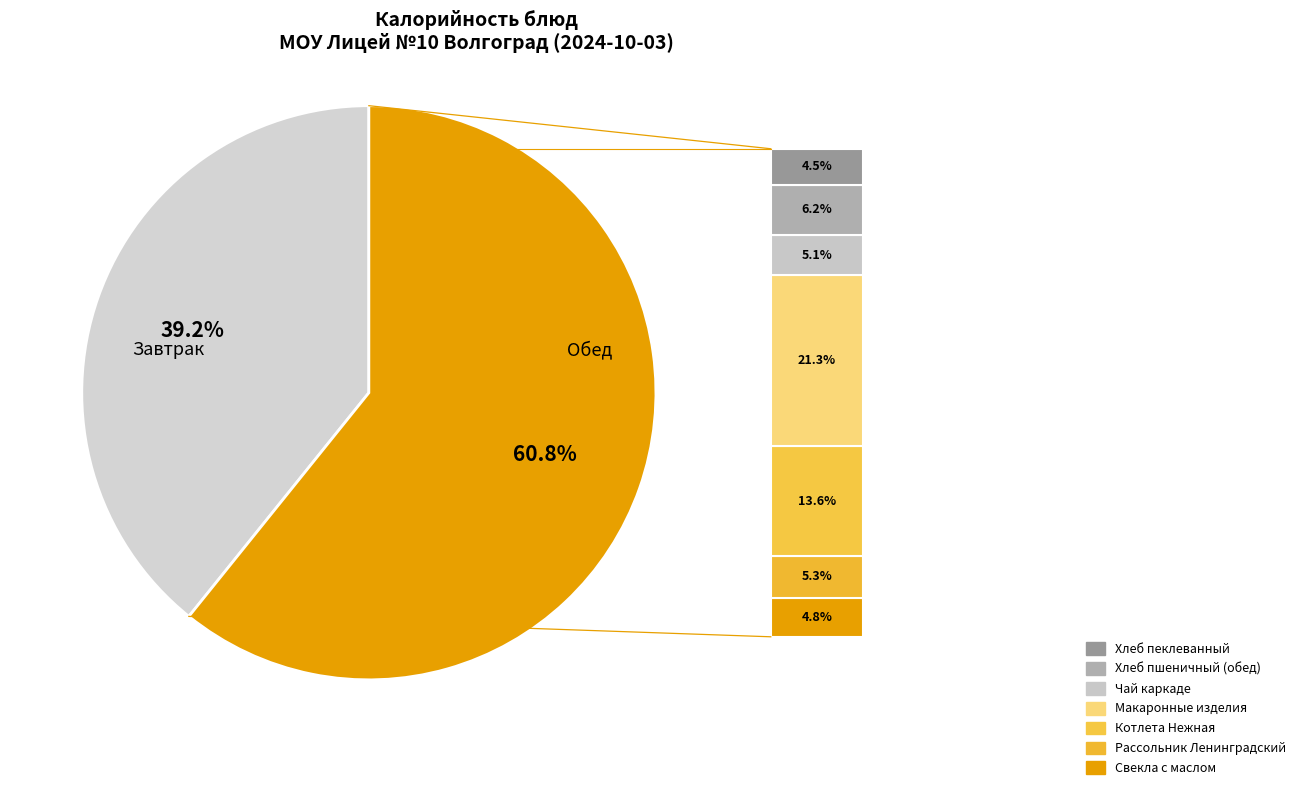

Is there any slice that represents more than half of the pie?

Yes